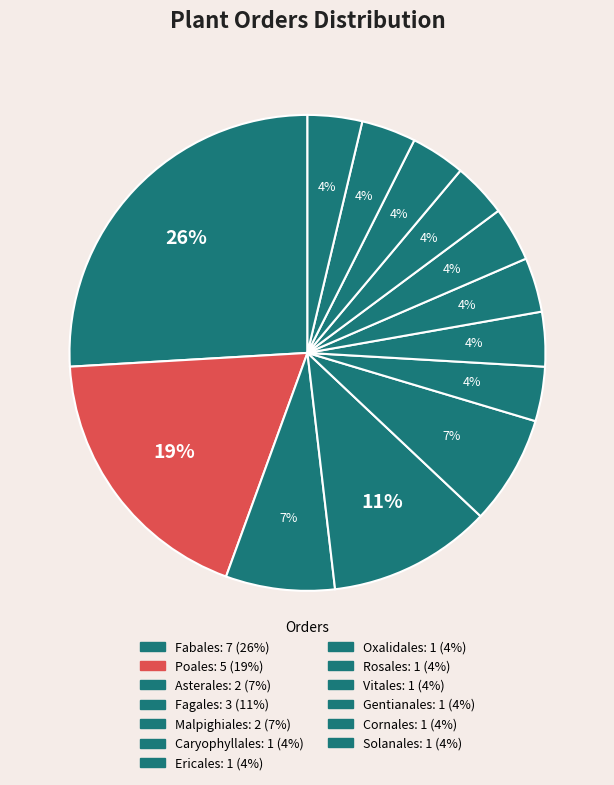

How many segments does this pie chart have?

13